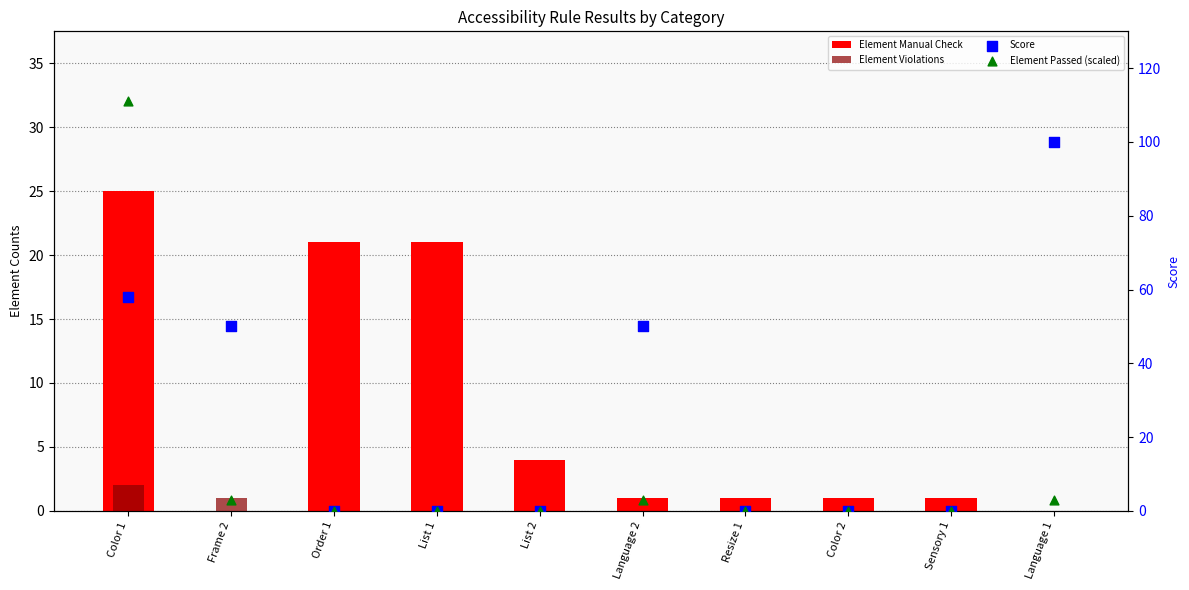

What are all the series names shown in the legend?

Element Manual Check, Element Violations, Score, Element Passed (scaled)